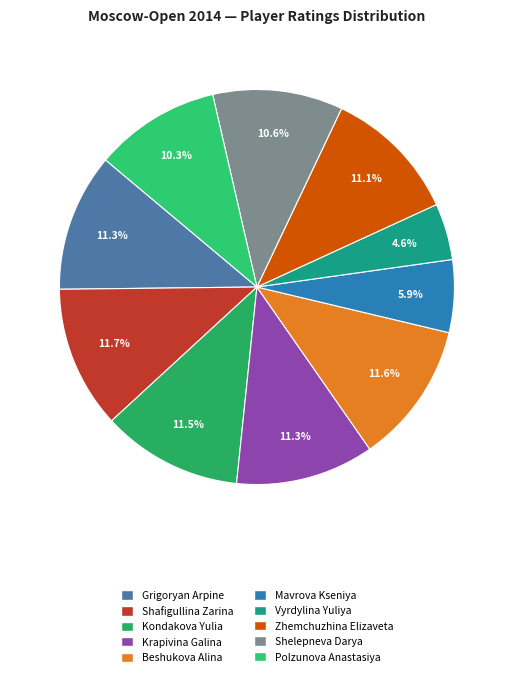

Does Grigoryan Arpine represent more than half of the total?

No